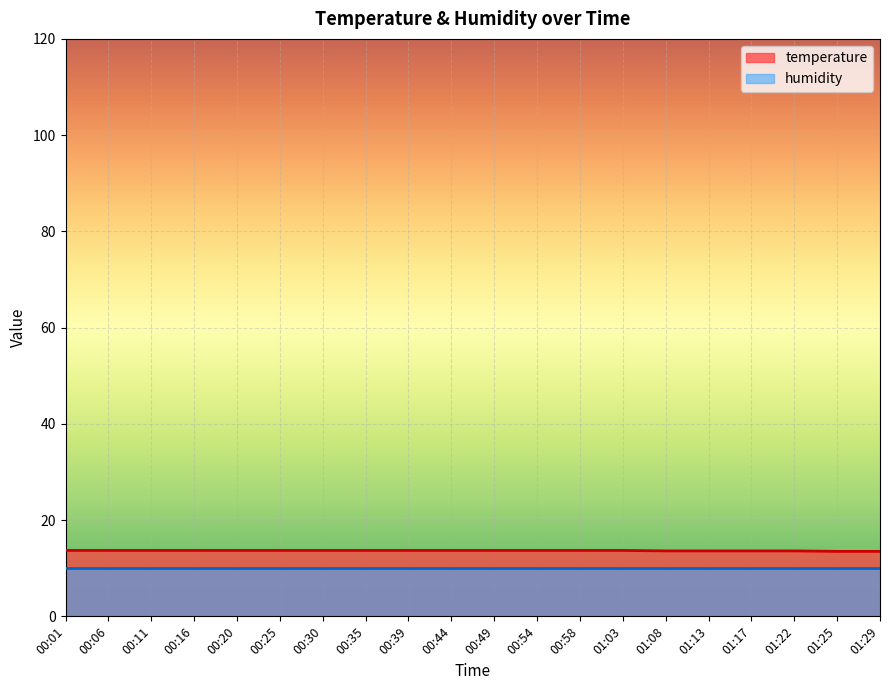

What is the greatest value displayed?

13.7